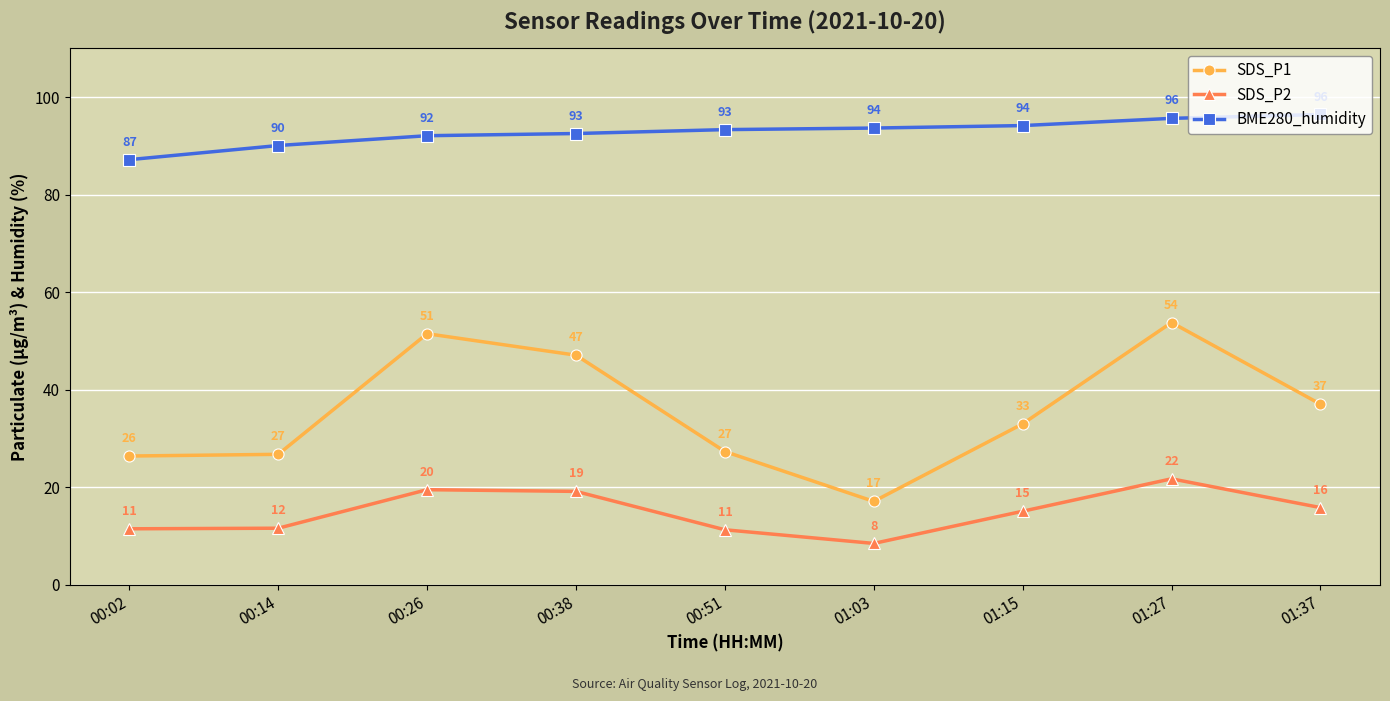

What is the value of the SDS_P1 point at the 1st from the left?

26.4